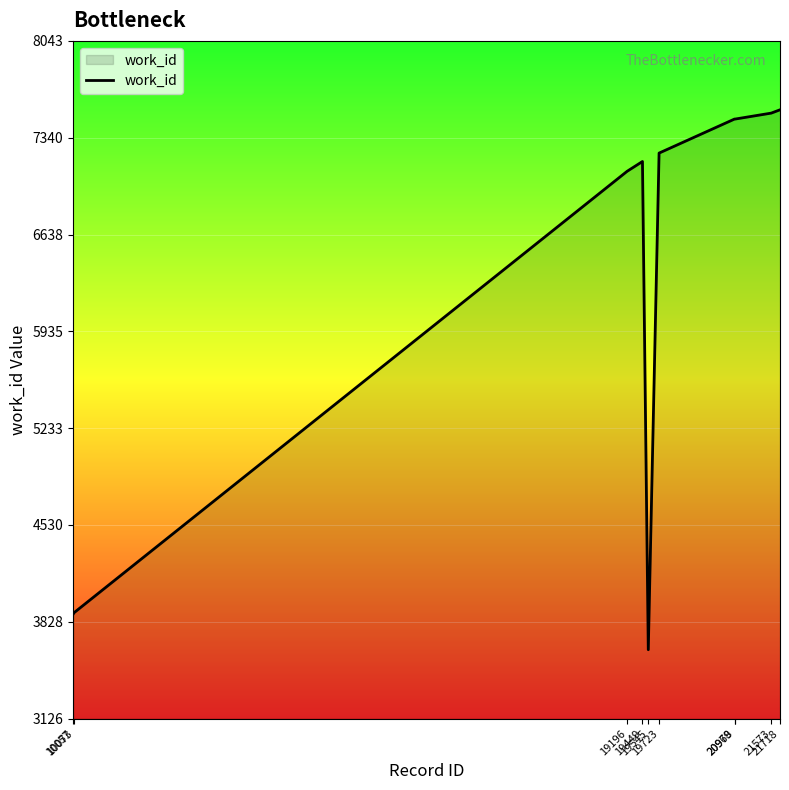

The value at 20968 is 7476. True or false?

True